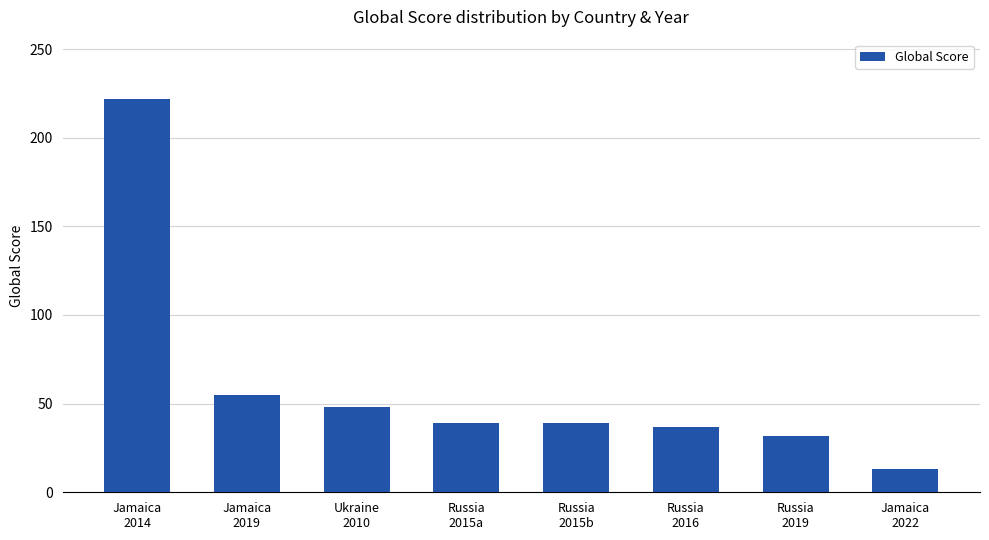

Reading left to right, transcribe all the data shown in this chart.

222	55	48	39	39	37	32	13